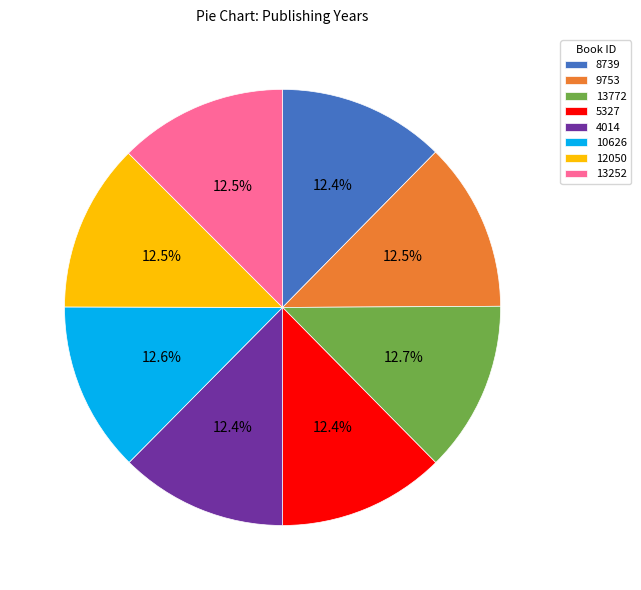

What is the total percentage of 13772 and 5327?

25.1%